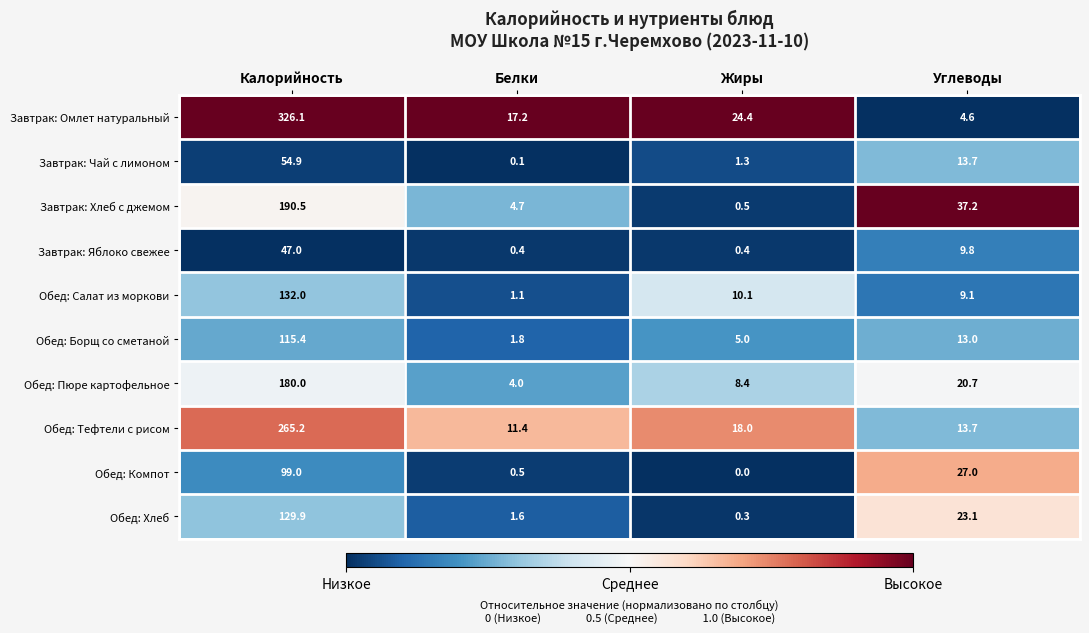

What is the sum of the Обед: Пюре картофельное values at Жиры and Калорийность?

188.4